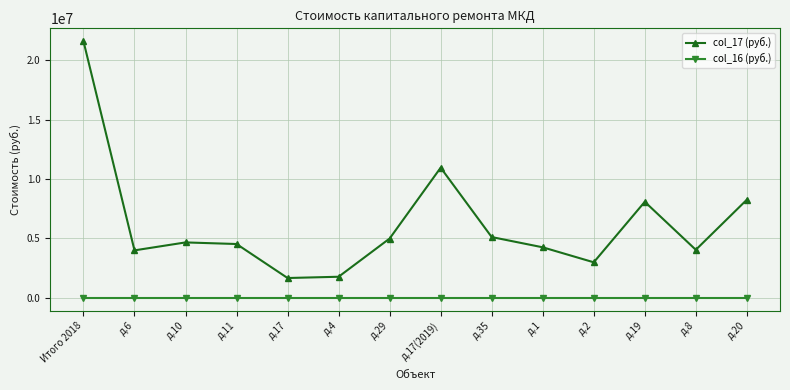

How many interior local peaks does the col_17 (руб.) series have?

3